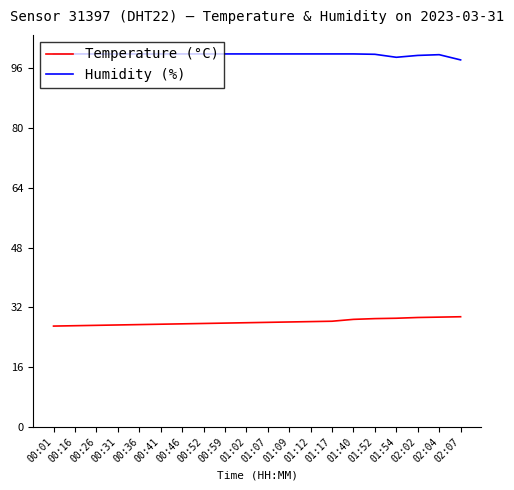

Is the value of Humidity (%) at 00:31 greater than the value of Temperature (°C) at 00:01?

Yes